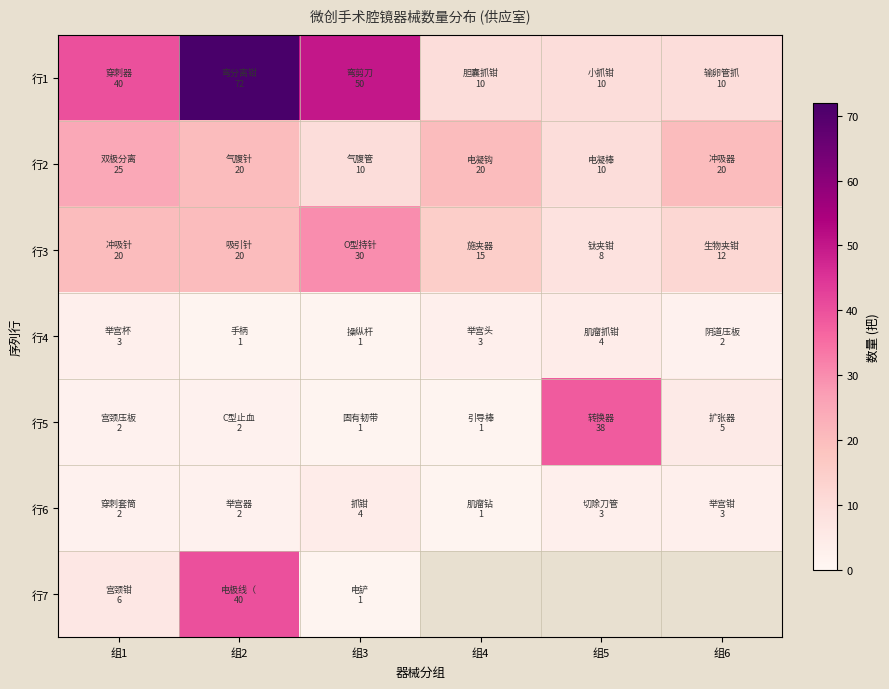

Which series has the largest total across all categories?

行1